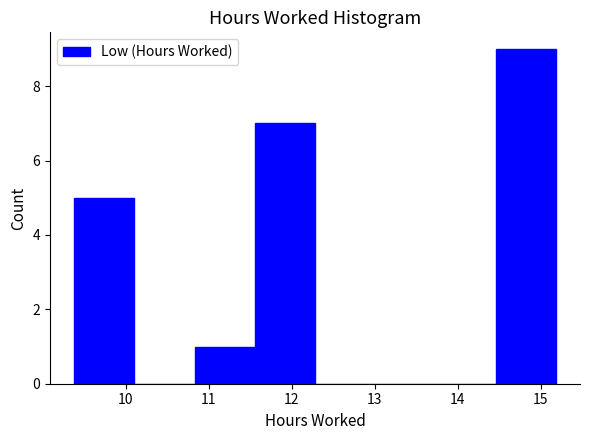

Reading left to right, transcribe this chart: for each bar, give the range it covers on the x-axis and its height. Neither the bar edges nor the heights are printed on the chart, so give them approximately, as read against the axes.

9.4 to 10.1: 5
10.1 to 10.8: 0
10.8 to 11.6: 1
11.6 to 12.3: 7
12.3 to 13.0: 0
13.0 to 13.7: 0
13.7 to 14.5: 0
14.5 to 15.2: 9